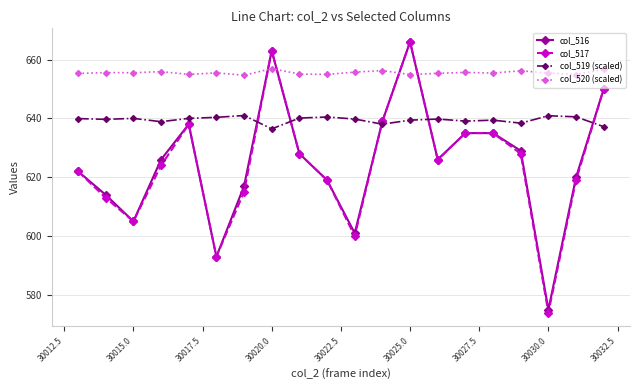

True or false: col_517 has more than 1 interior local peaks.

True